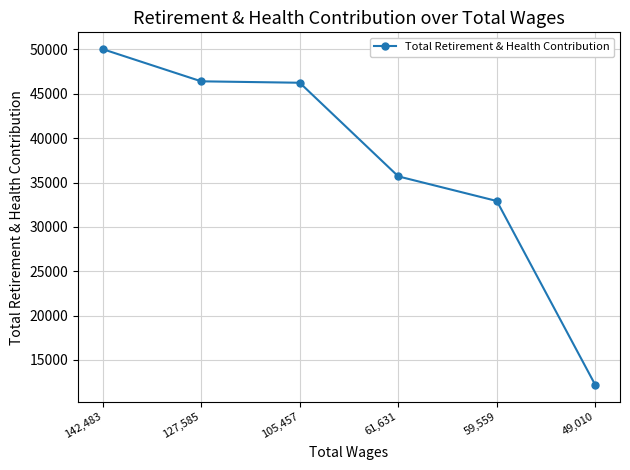

Between 49,010 and 105,457, which is larger?

105,457